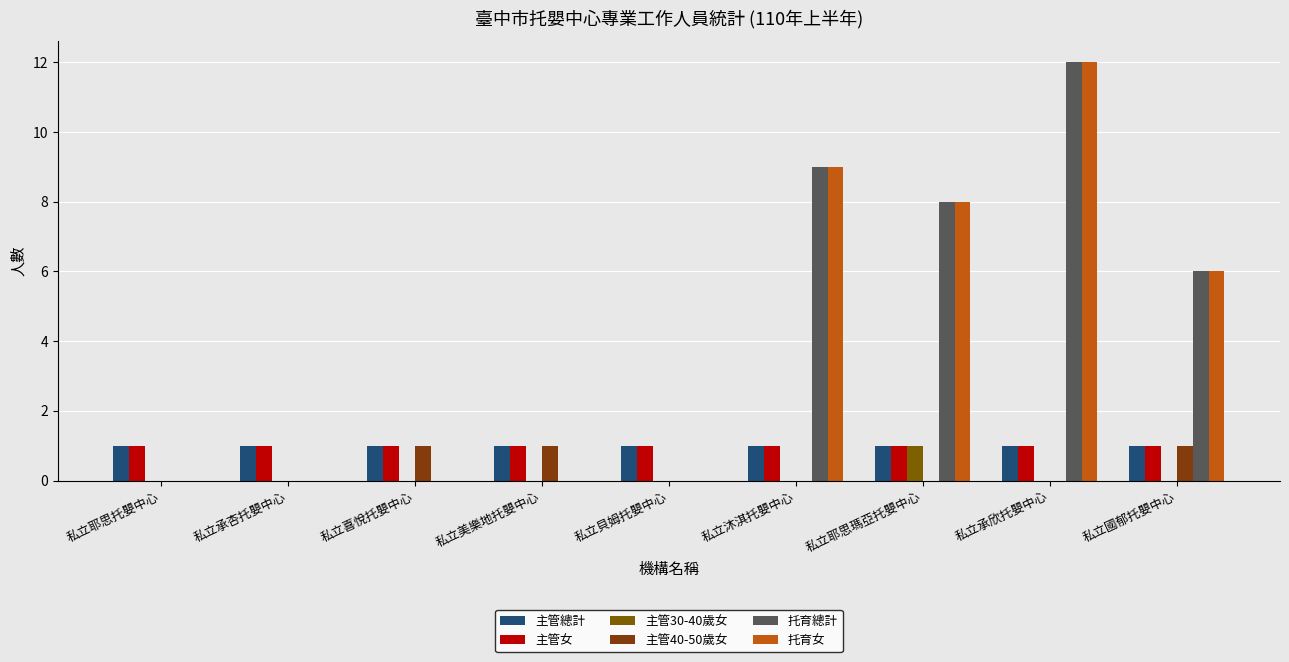

What is the sum of all 托育總計 values?

35